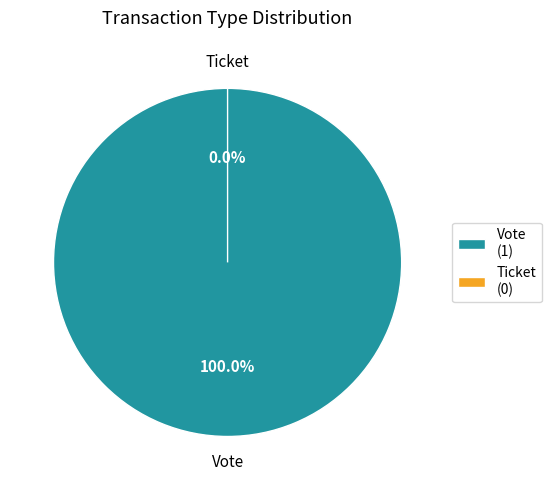

Which has a higher value, Ticket (io_index=0) or Vote (io_index=1)?

Vote (io_index=1)